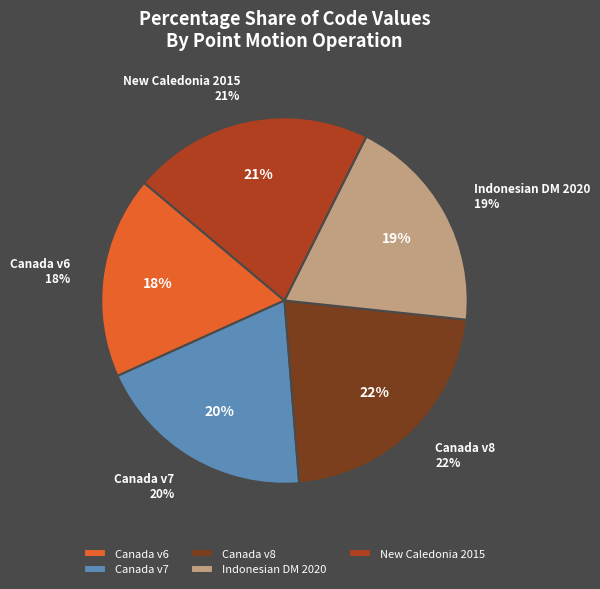

To the nearest percent, what is the difference between the largest and smallest slice percentages?

4%